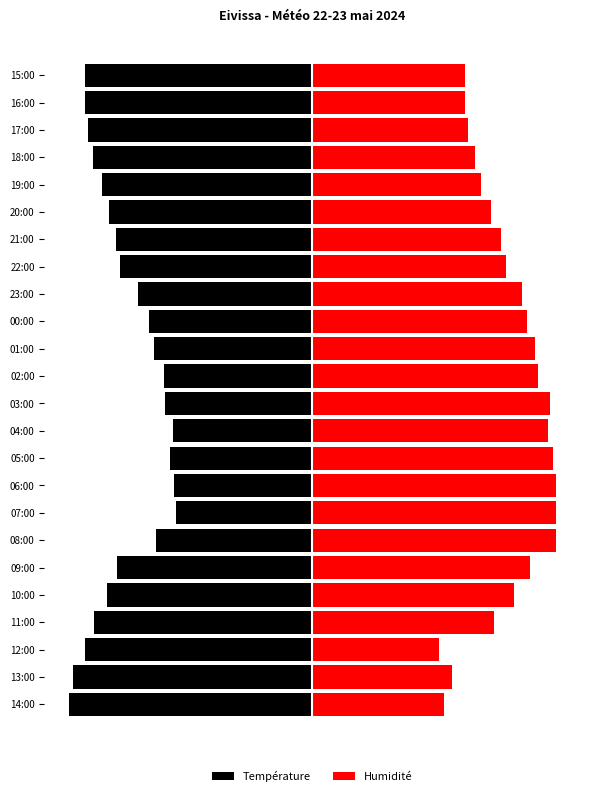

What is the value of the Humidité bar at the 7th from the left?

30.0